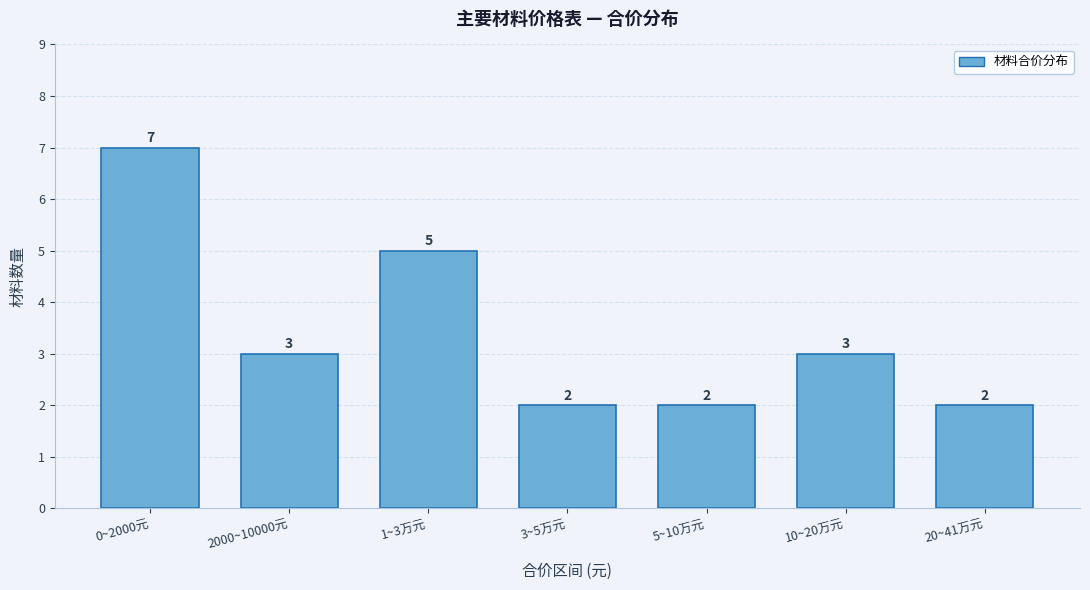

Reading left to right, transcribe all the data shown in this chart.

7	3	5	2	2	3	2